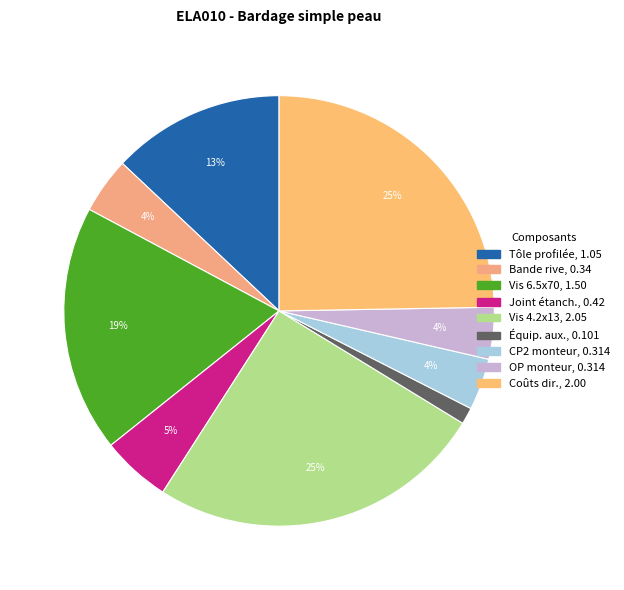

Is there any slice that represents more than half of the pie?

No